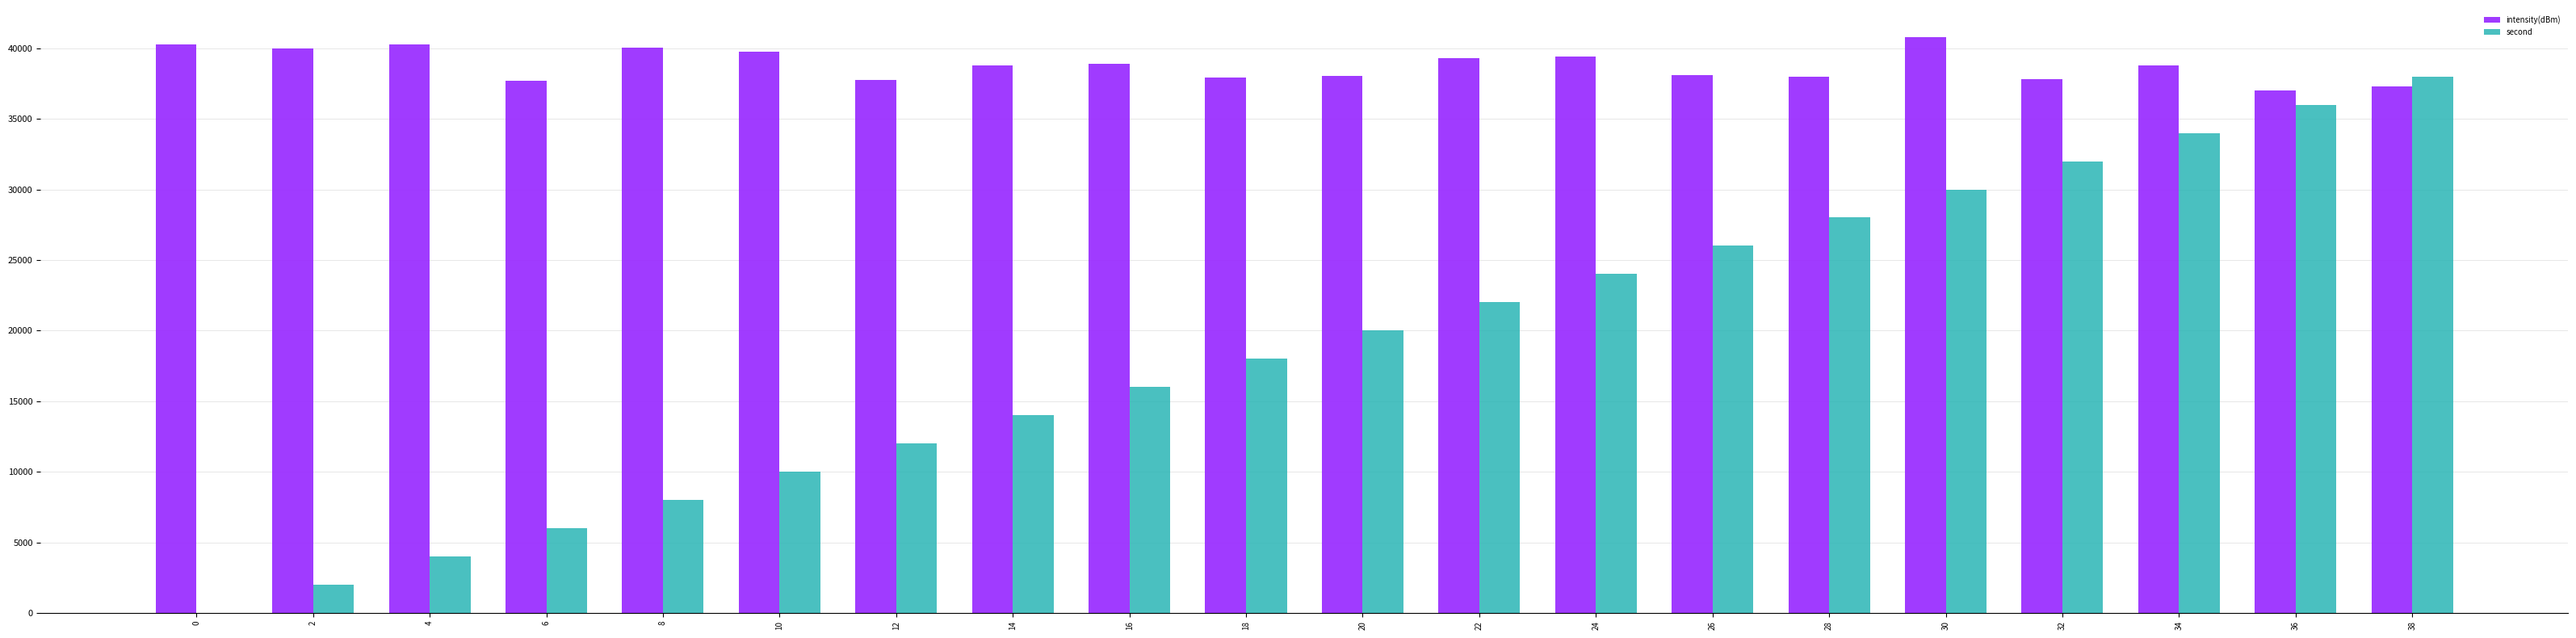

What is the total value across all series at 36?

73007.9